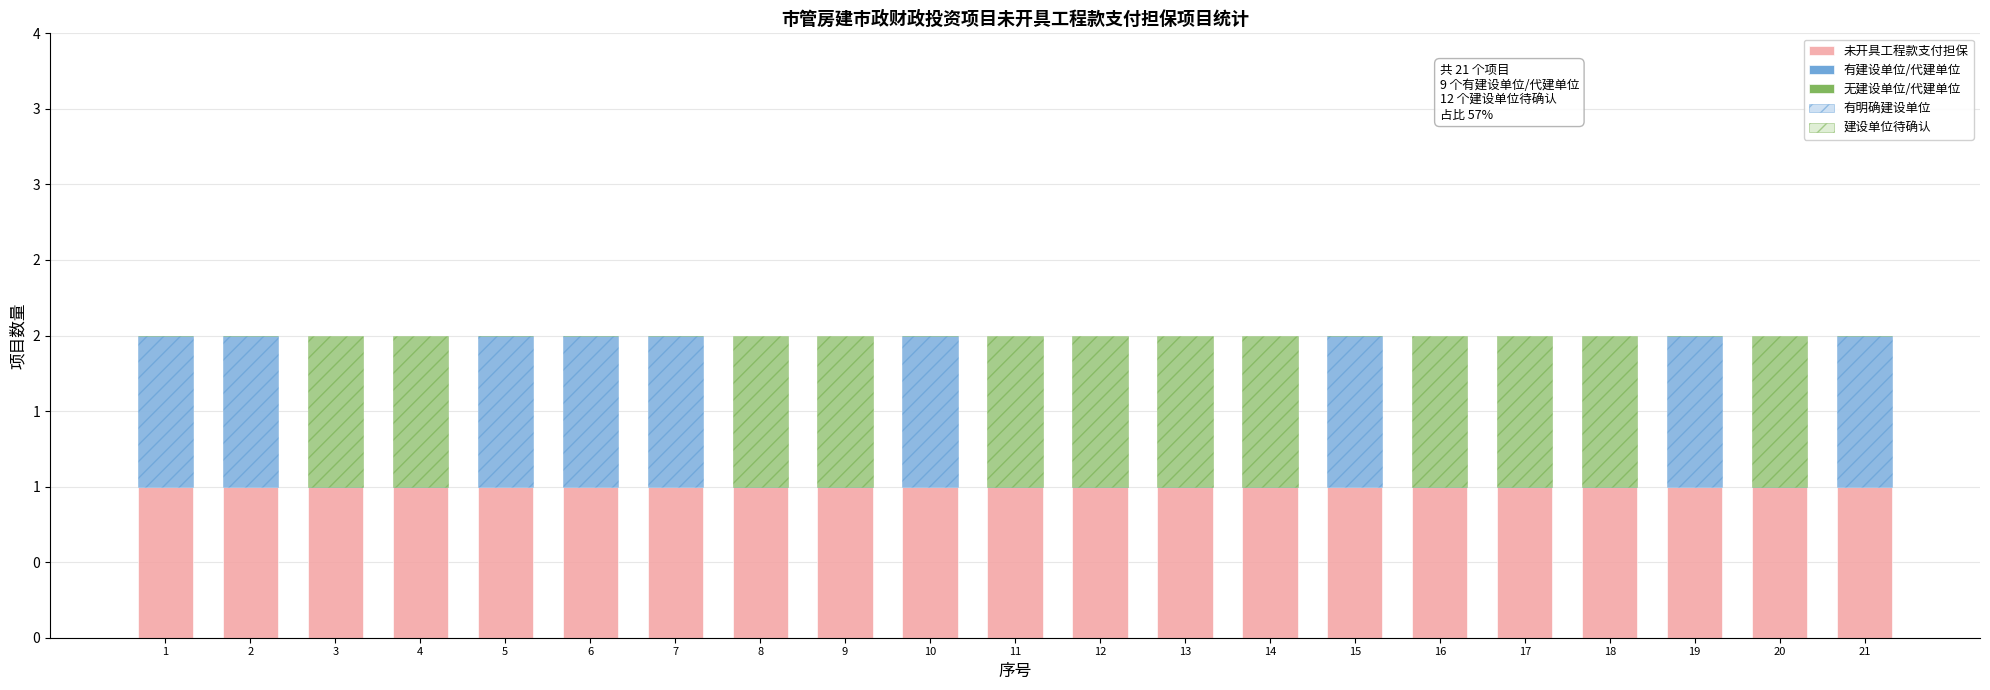

Reading right to left, transcribe all the data shown in this chart.

未开具工程款支付担保: 21=1	20=1	19=1	18=1	17=1	16=1	15=1	14=1	13=1	12=1	11=1	10=1	9=1	8=1	7=1	6=1	5=1	4=1	3=1	2=1	1=1
有建设单位/代建单位: 21=1	20=0	19=1	18=0	17=0	16=0	15=1	14=0	13=0	12=0	11=0	10=1	9=0	8=0	7=1	6=1	5=1	4=0	3=0	2=1	1=1
无建设单位/代建单位: 21=0	20=1	19=0	18=1	17=1	16=1	15=0	14=1	13=1	12=1	11=1	10=0	9=1	8=1	7=0	6=0	5=0	4=1	3=1	2=0	1=0
有明确建设单位: 21=1	20=0	19=1	18=0	17=0	16=0	15=1	14=0	13=0	12=0	11=0	10=1	9=0	8=0	7=1	6=1	5=1	4=0	3=0	2=1	1=1
建设单位待确认: 21=0	20=1	19=0	18=1	17=1	16=1	15=0	14=1	13=1	12=1	11=1	10=0	9=1	8=1	7=0	6=0	5=0	4=1	3=1	2=0	1=0